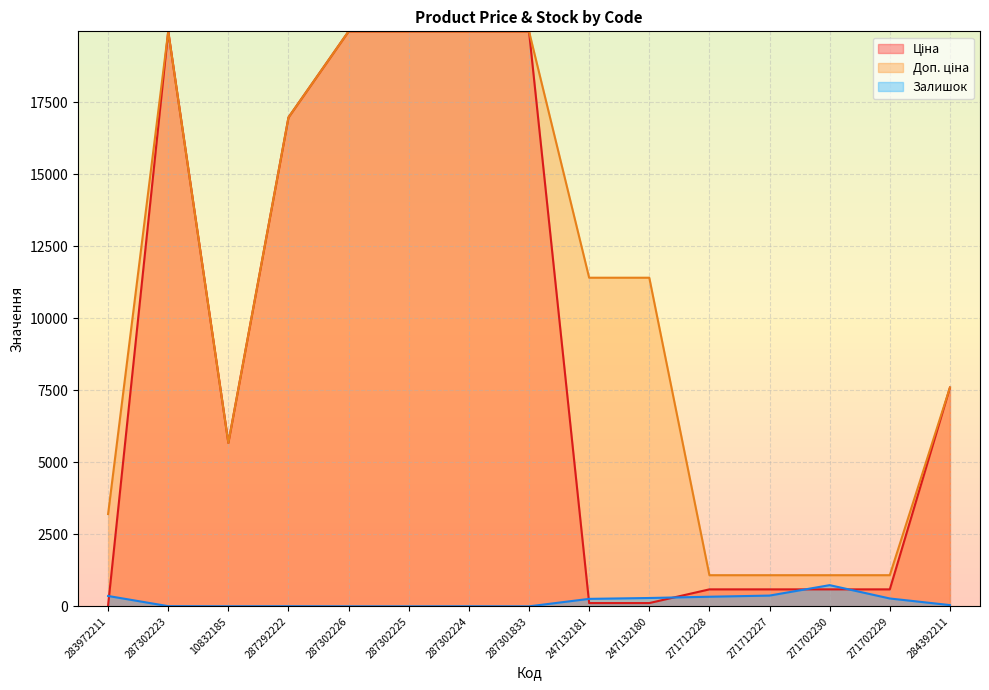

Which has a higher value, 271702229 or 10832185?

10832185